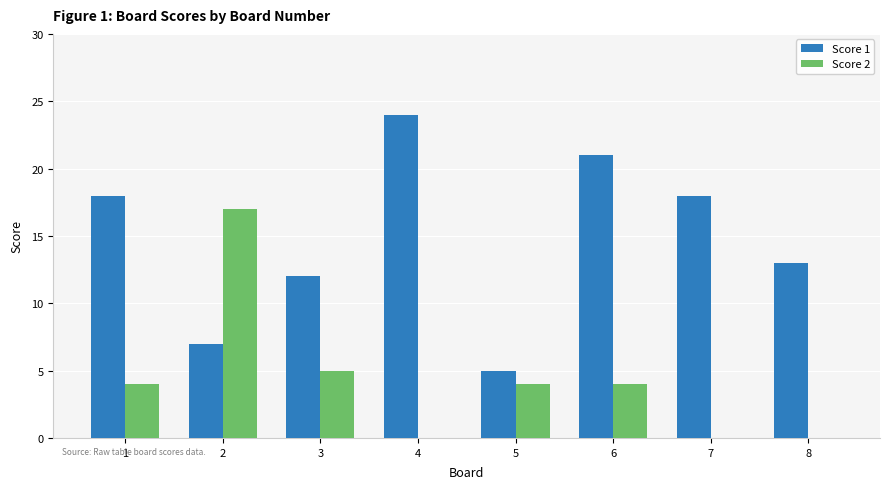

How many categories are shown in the chart?

8